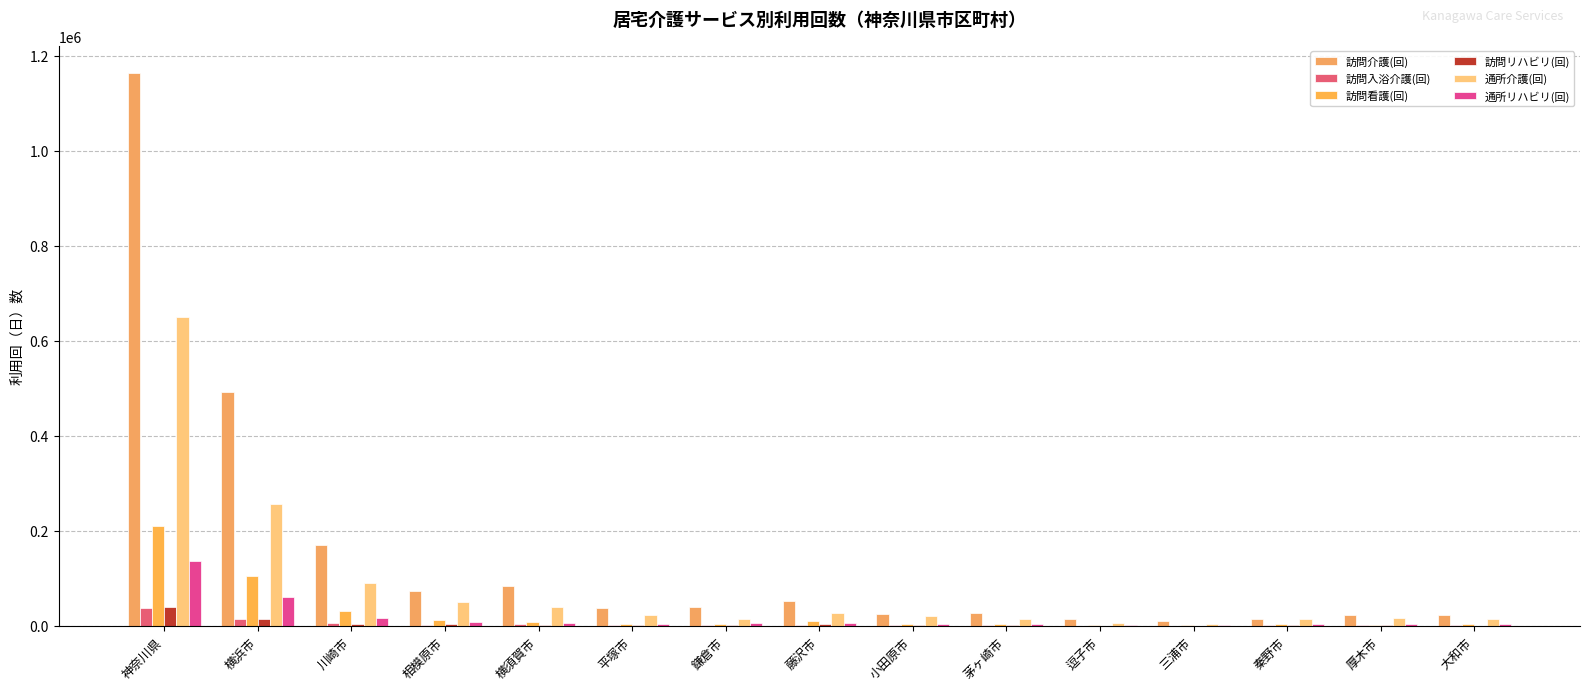

The value of 通所介護(回) at 大和市 is 14926. True or false?

True